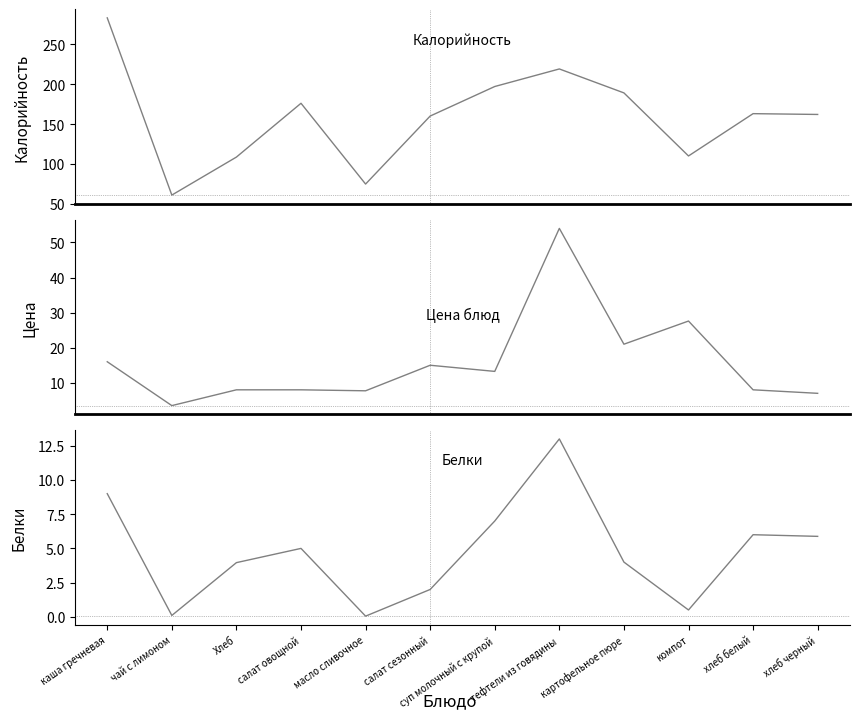

Read the Белки value at суп молочный с крупой.

7.0